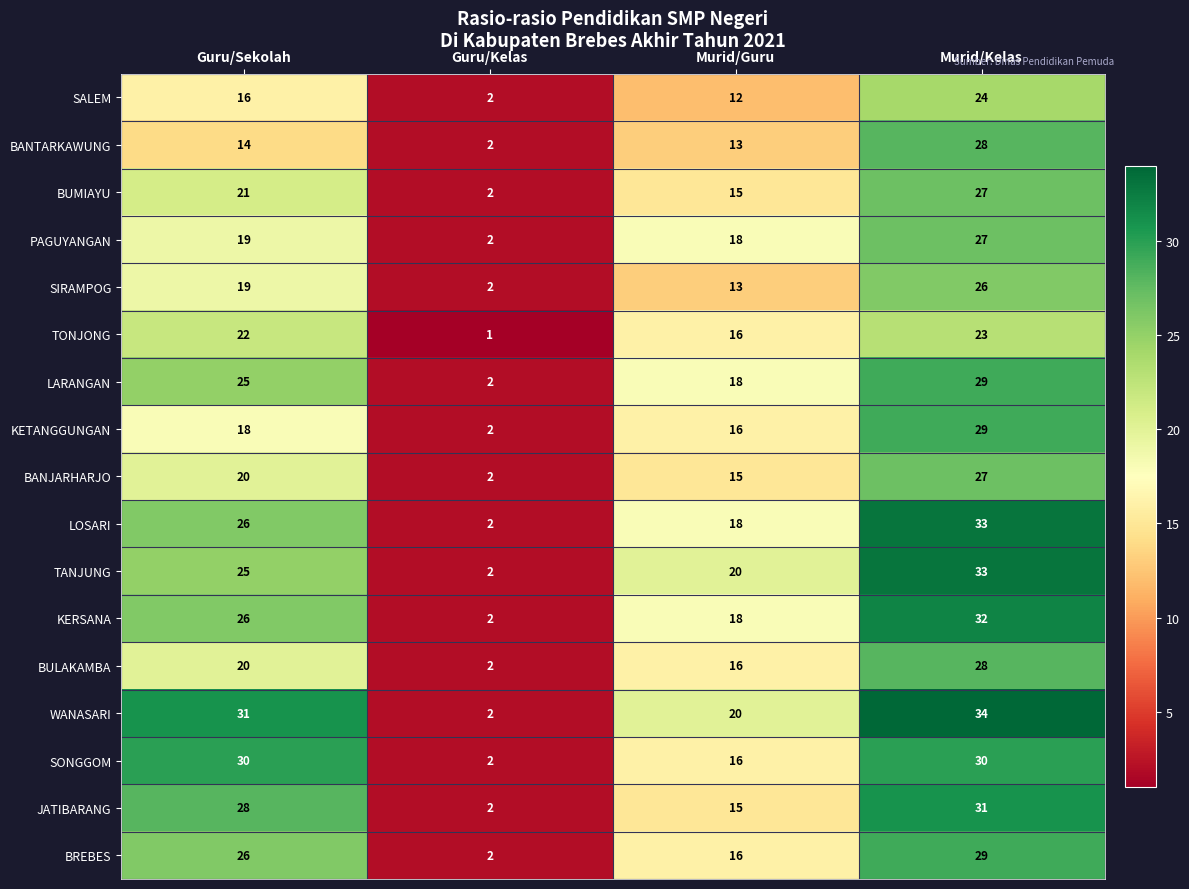

What is the difference between the maximum and minimum values in the BUMIAYU series?

25